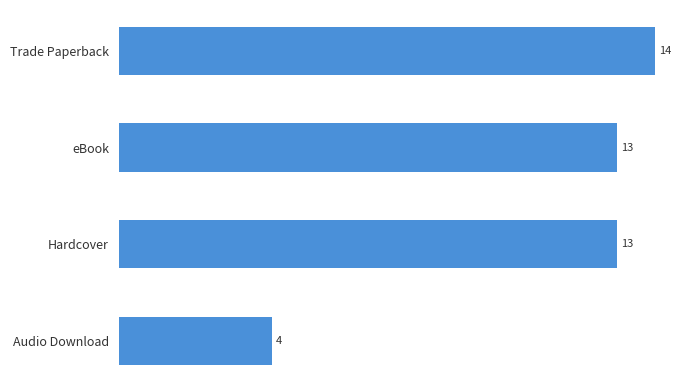

What is the difference between the second highest and minimum values?

9